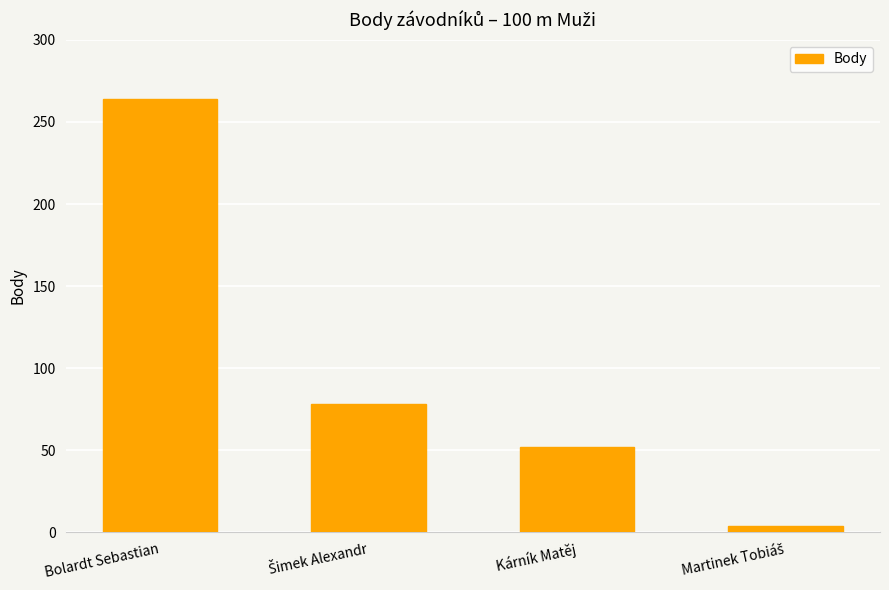

Which label corresponds to the largest value in the chart?

Bolardt Sebastian